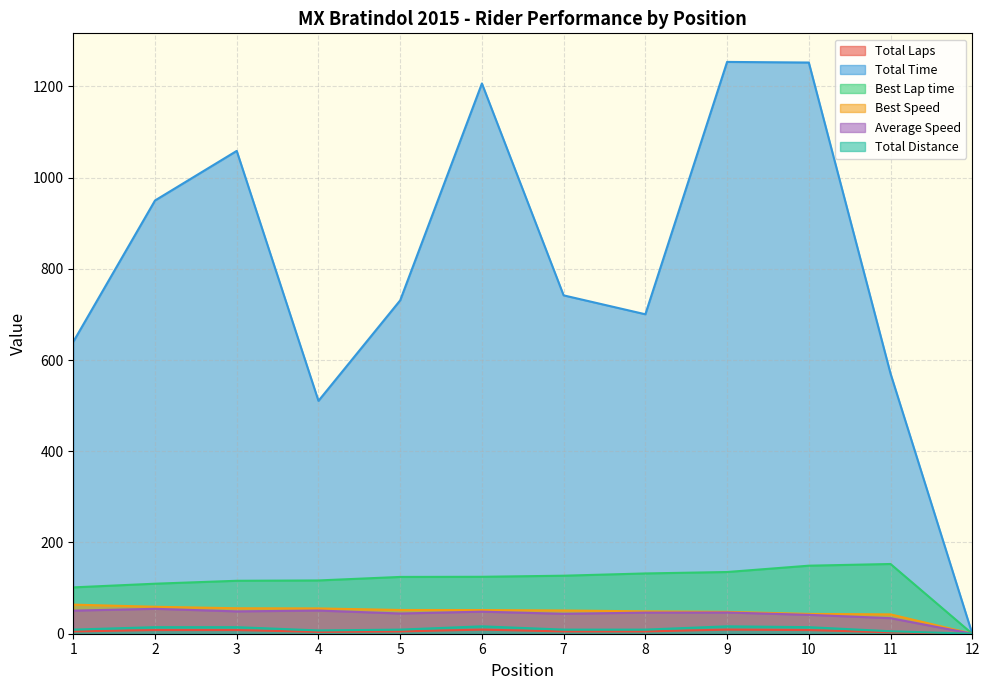

Reading left to right, list all the values displayed in this chart.

Total Laps: 1=5.0	2=8.0	3=8.0	4=4.0	5=5.0	6=9.0	7=5.0	8=5.0	9=9.0	10=8.0	11=3.0	12=0.0
Total Time: 1=640.0	2=949.8	3=1058.5	4=510.5	5=730.8	6=1206.4	7=741.8	8=700.3	9=1253.5	10=1252.2	11=570.3	12=0.0
Best Lap time: 1=101.6	2=109.7	3=116.1	4=116.8	5=124.5	6=124.8	7=127.2	8=132.2	9=135.3	10=149.2	11=152.9	12=0.0
Best Speed: 1=63.8	2=59.1	3=55.8	4=55.5	5=52.0	6=51.9	7=50.9	8=49.0	9=47.9	10=43.4	11=42.4	12=0.0
Average Speed: 1=50.6	2=54.6	3=49.0	4=50.8	5=44.3	6=48.3	7=43.7	8=46.3	9=46.5	10=41.4	11=34.1	12=0.0
Total Distance: 1=9.0	2=14.4	3=14.4	4=7.2	5=9.0	6=16.2	7=9.0	8=9.0	9=16.2	10=14.4	11=5.4	12=0.0